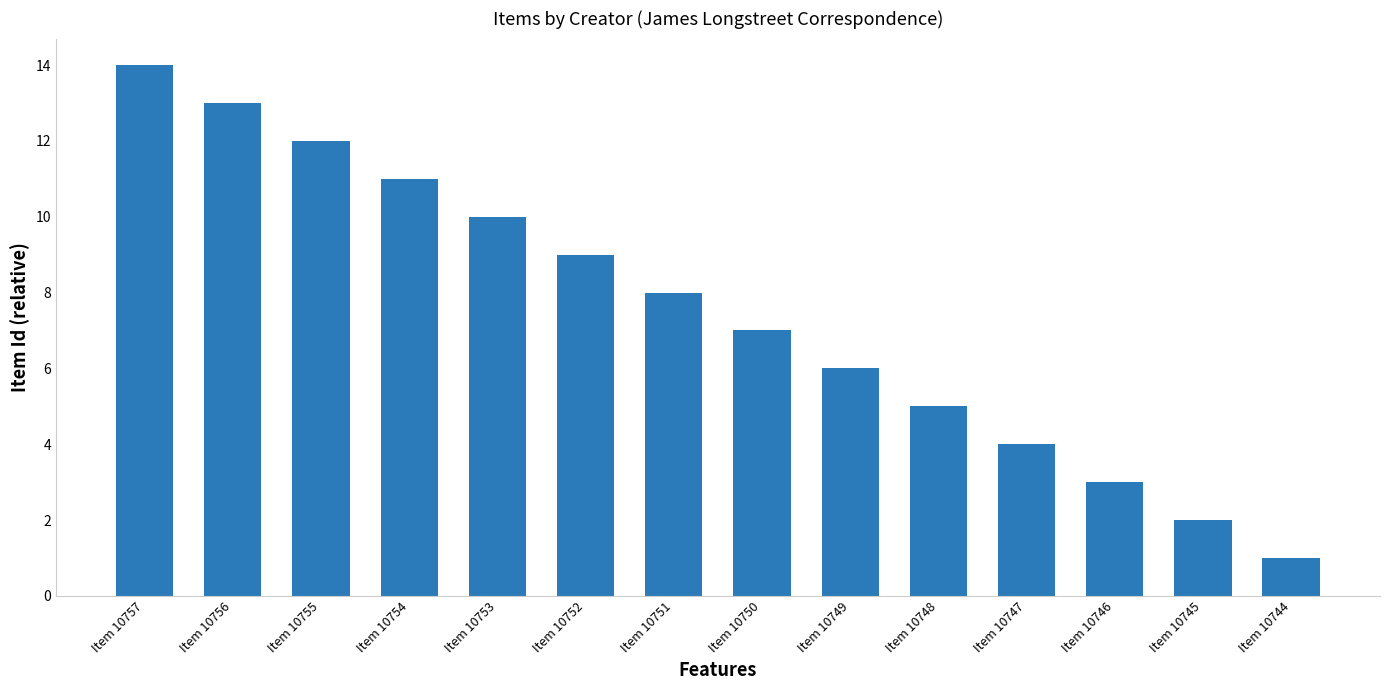

What is the change in value from Item 10748 to Item 10745?

-3